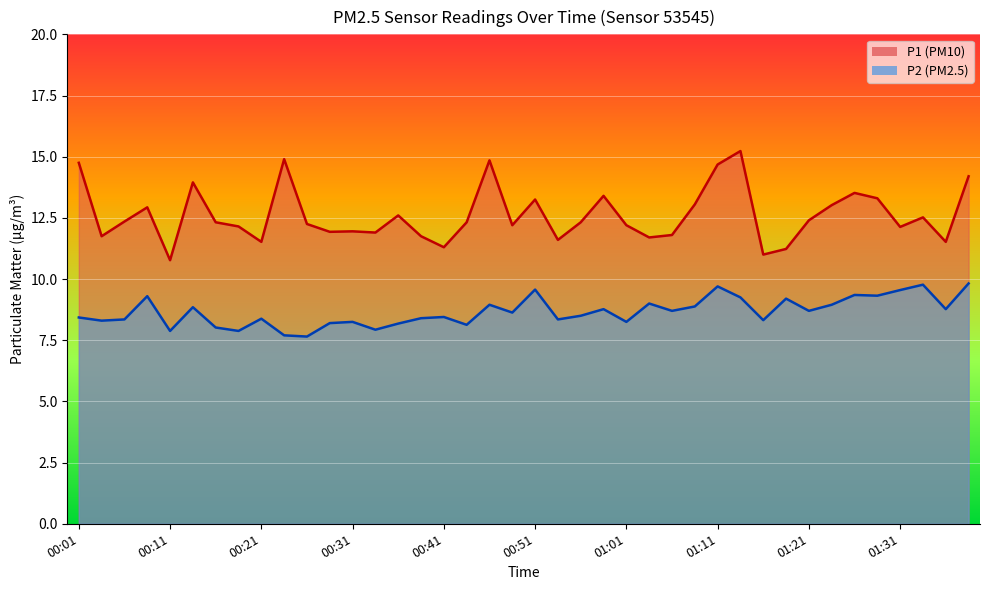

How many series are shown in this chart?

2